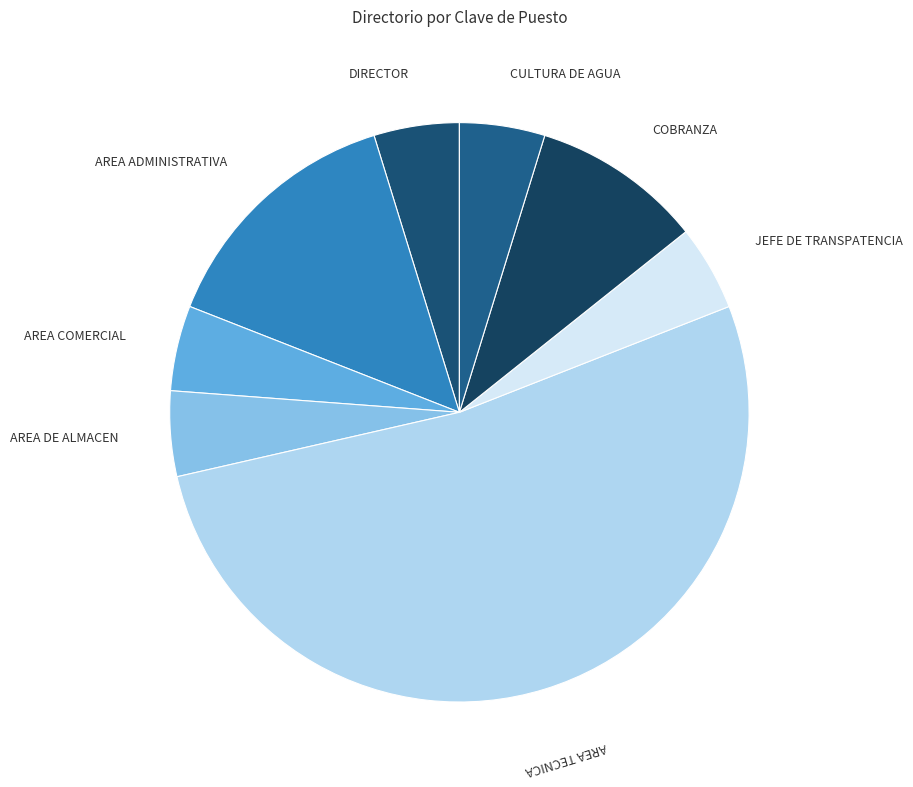

Does DIRECTOR account for over 50% of the chart?

No